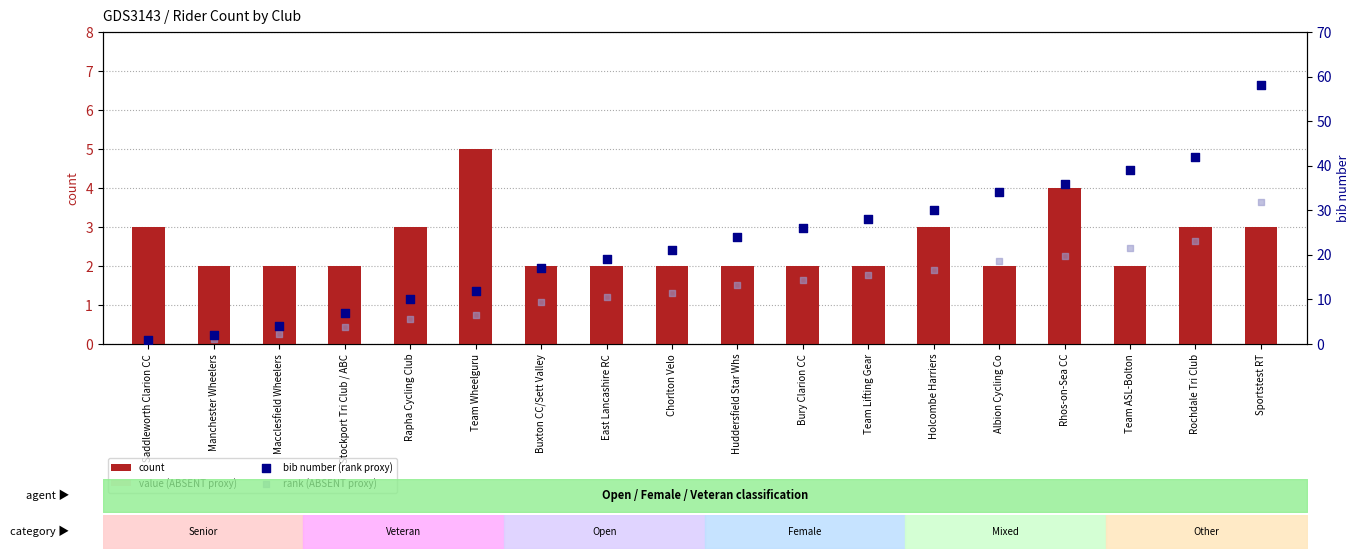

Which series has the largest Y range (max minus min)?

bib number (rank proxy)